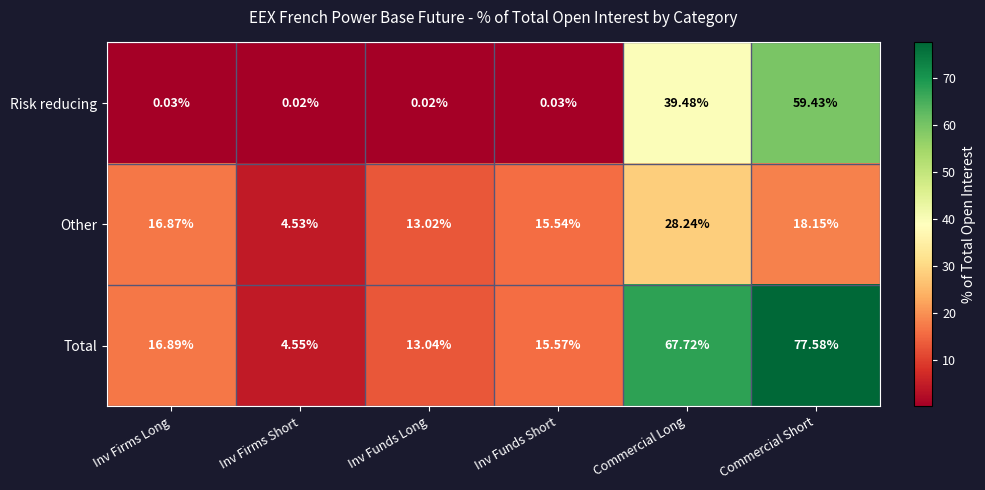

Between Inv Funds Short and Commercial Short, which series saw the biggest shift?

Total